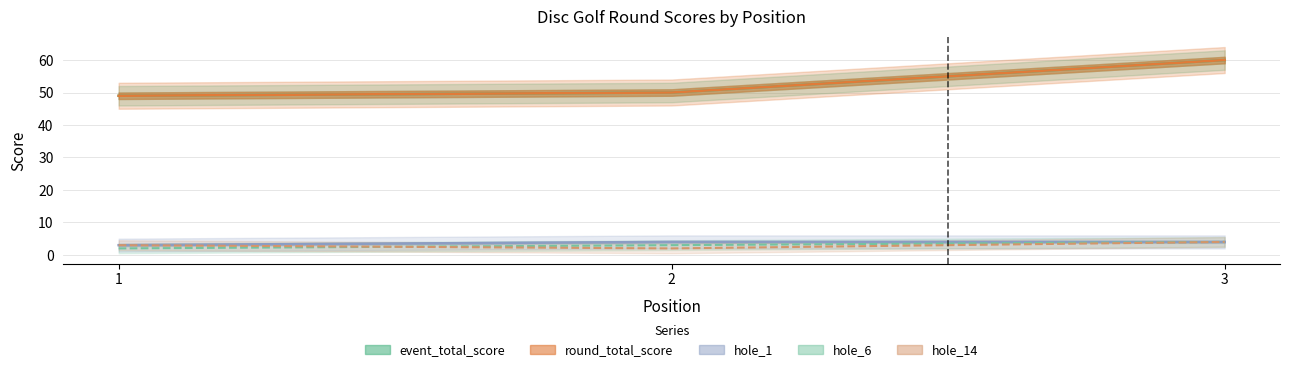

Where does the event_total_score series first go above 50?

3